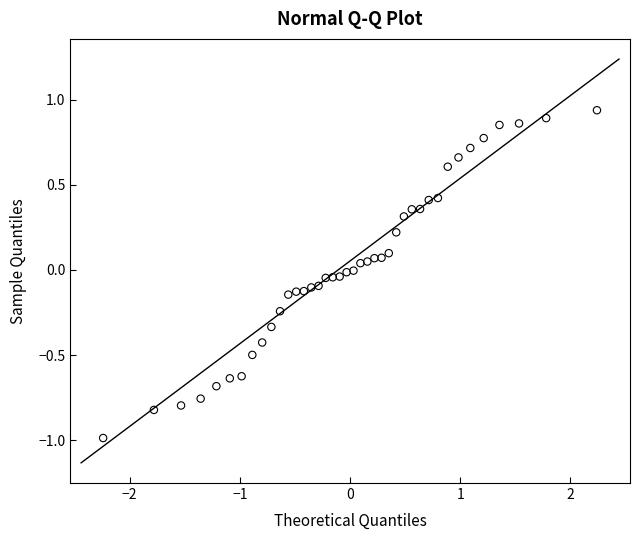

What is the range of Y values (max minus min)?

1.9